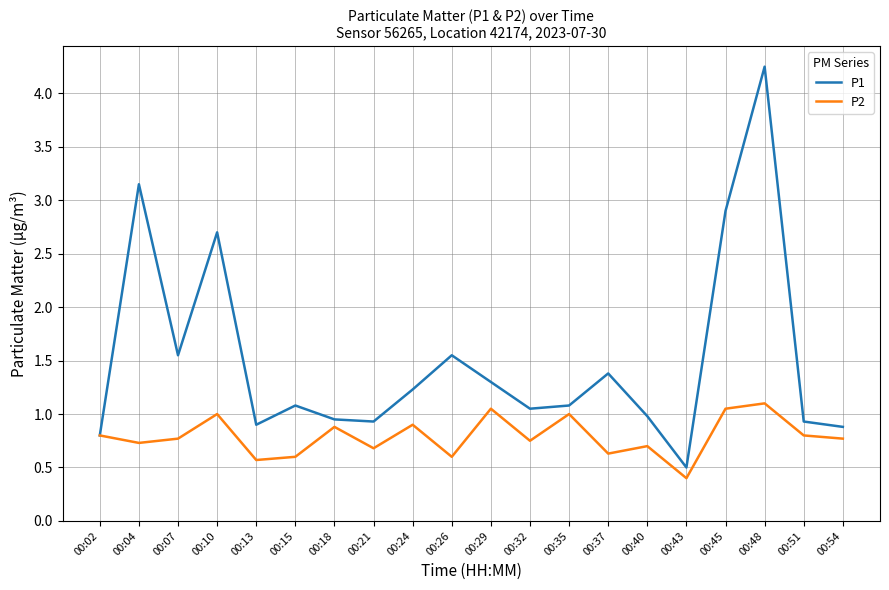

Which label corresponds to the largest value in the chart?

00:48